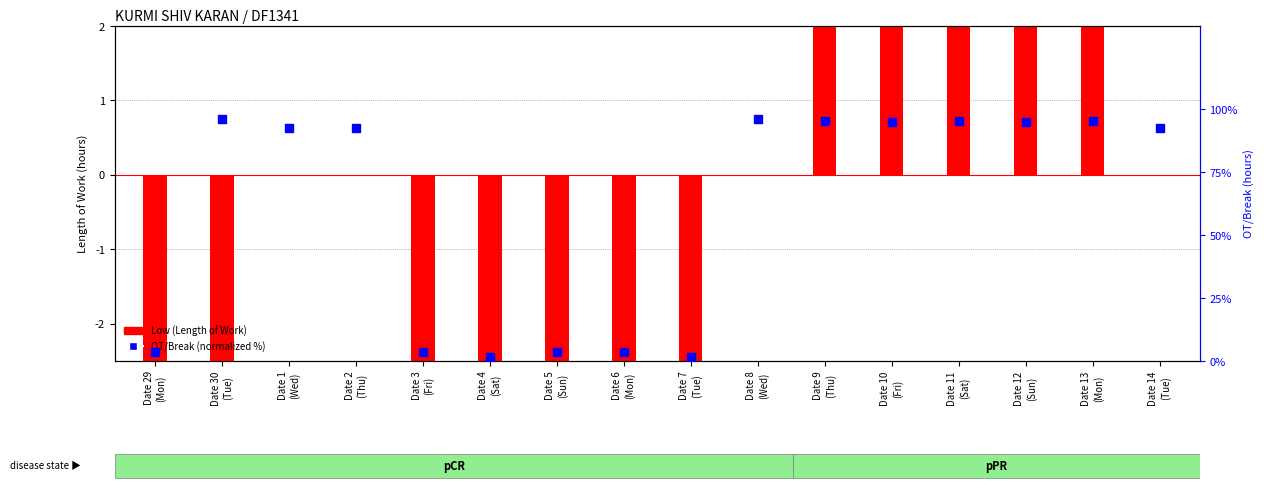

Which series has the widest spread of Y values?

OT/Break (normalized %)